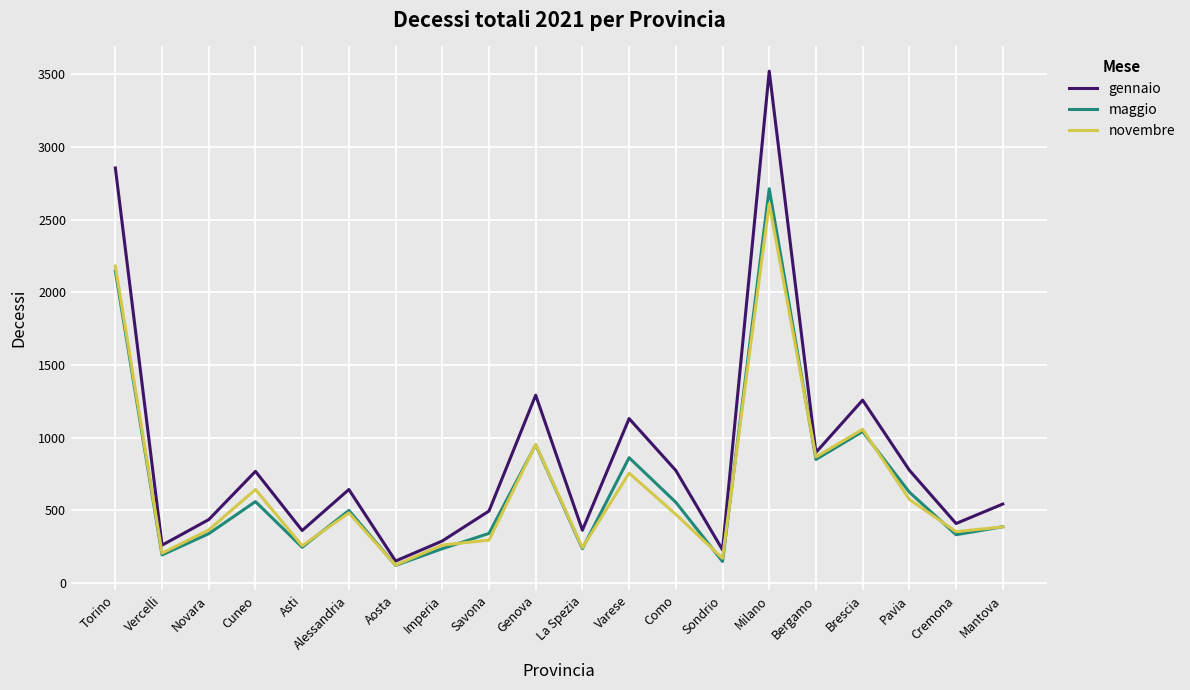

The value of novembre at Cuneo is 643. True or false?

True